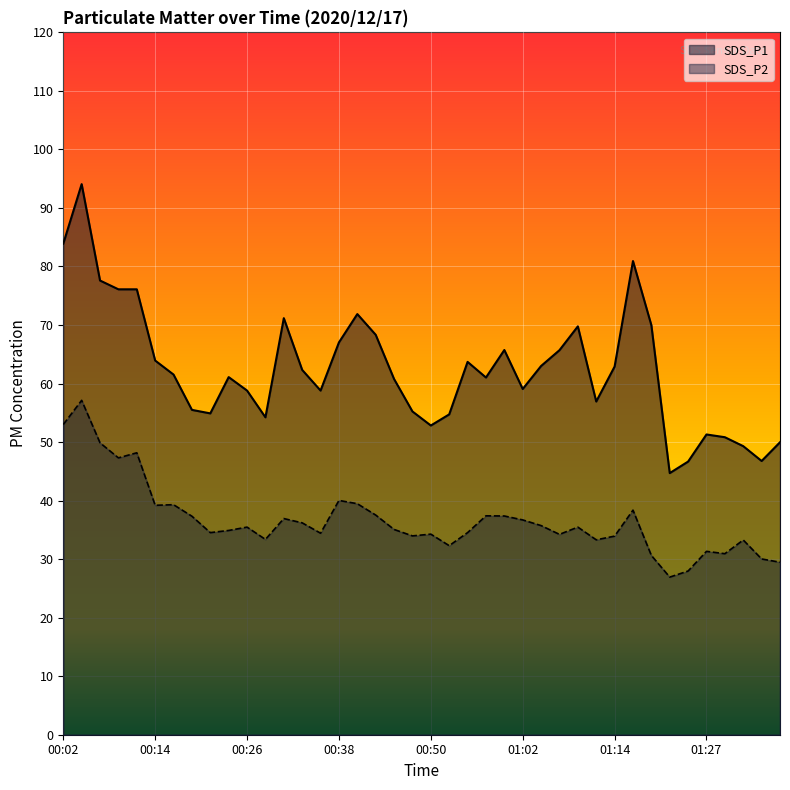

Is it true that SDS_P1 equals 62.9 at 01:14?

True